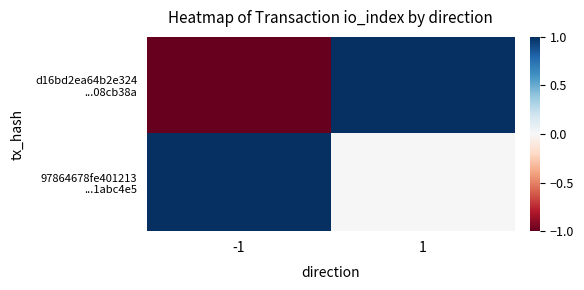

Which series has the largest total across all categories?

97864678fe401213 ...1abc4e5